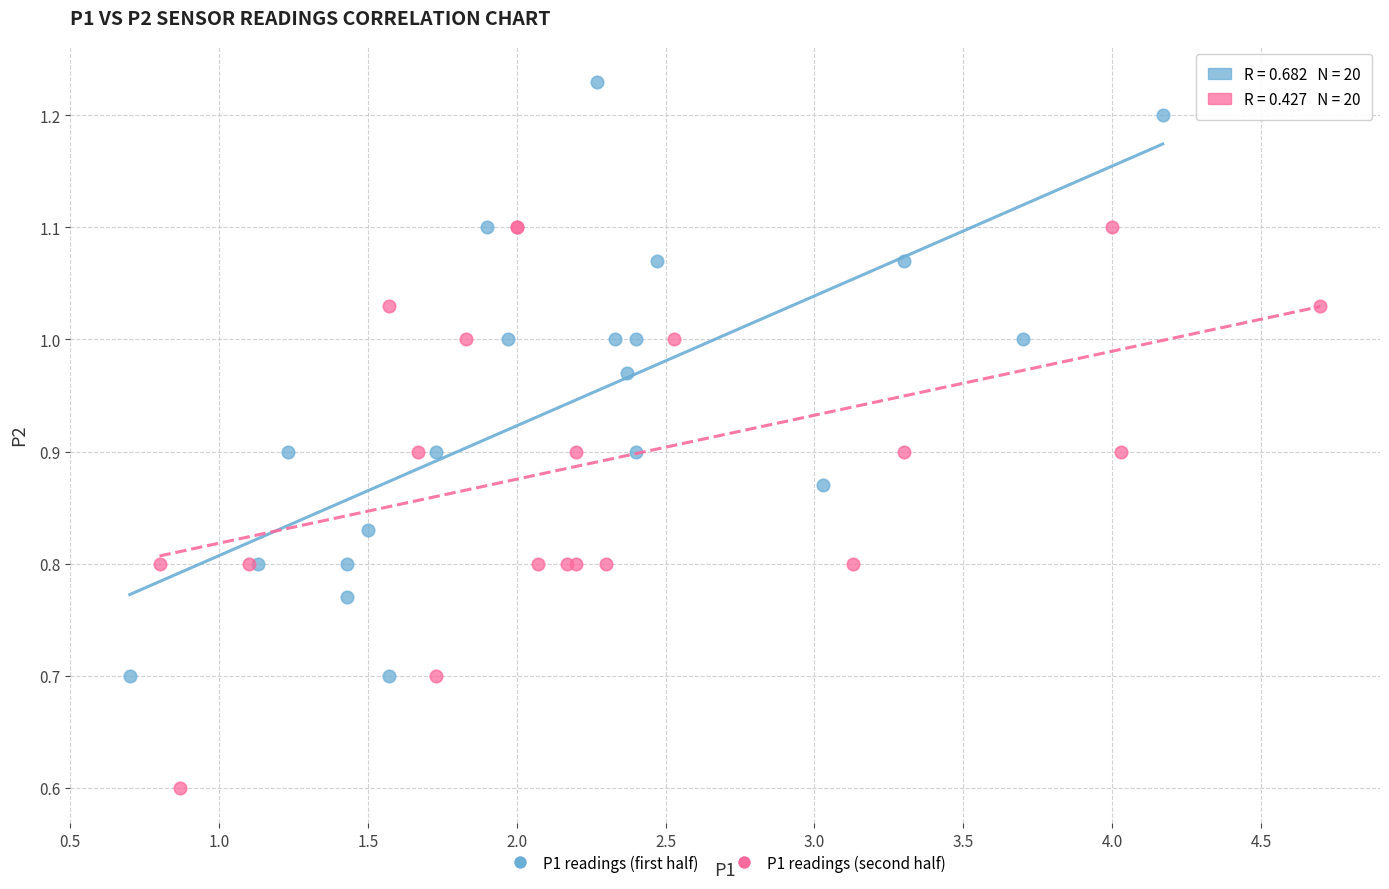

Which series contains the highest Y value?

P1 readings (first half)